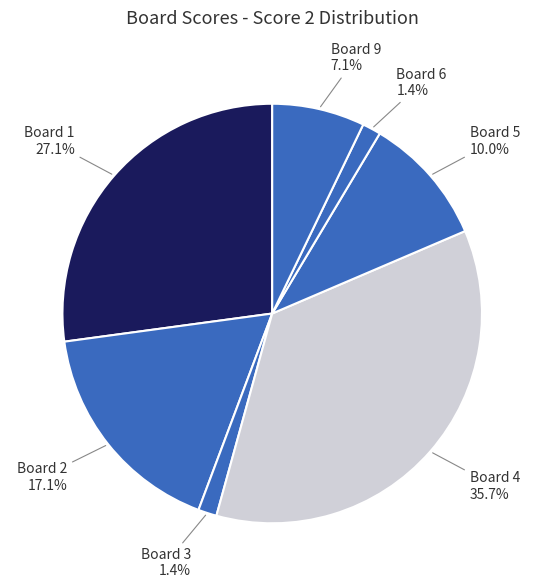

How many slices are in this pie chart?

7